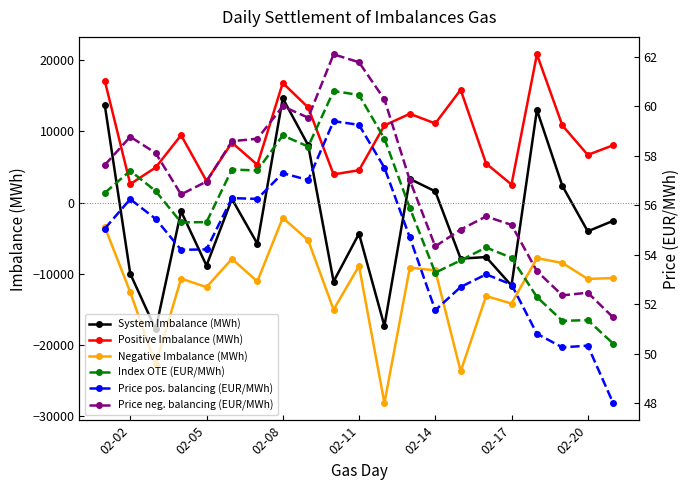

What is the lowest value of the Positive Imbalance (MWh) series?

2525.3